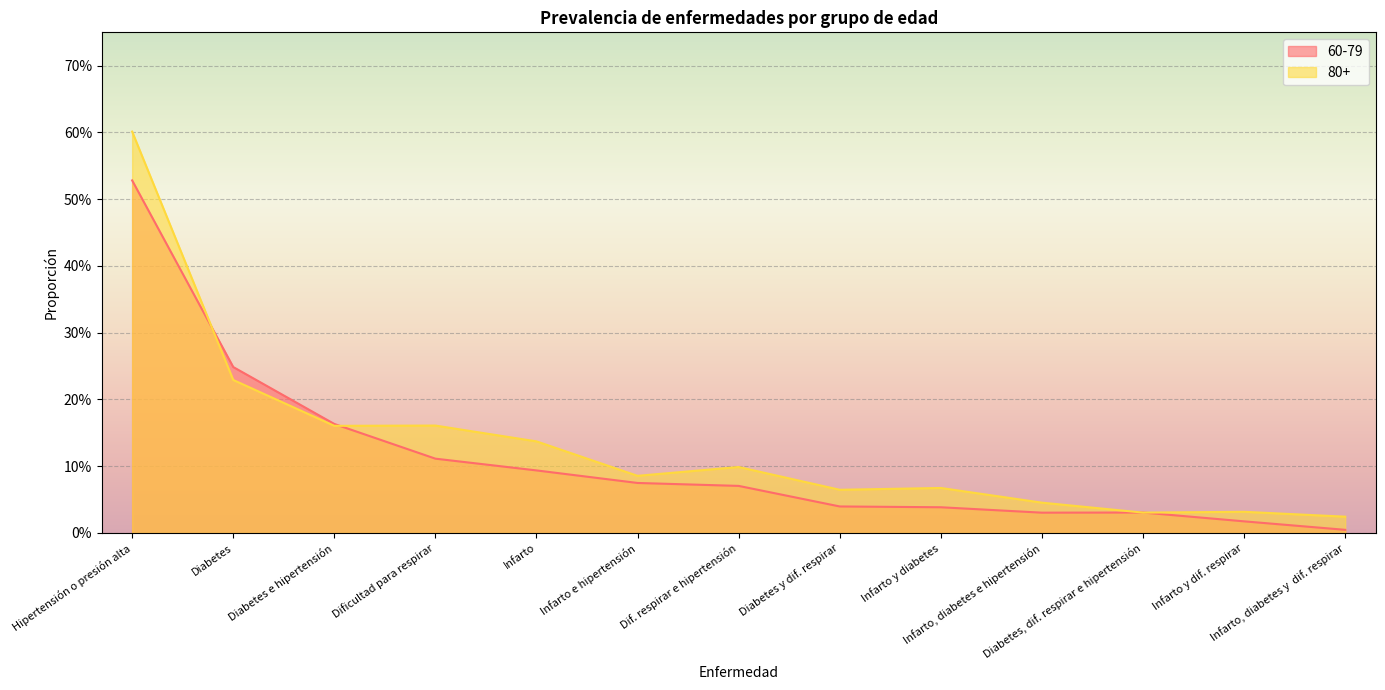

What is the difference between the second highest and minimum values in the 60-79 series?

0.2